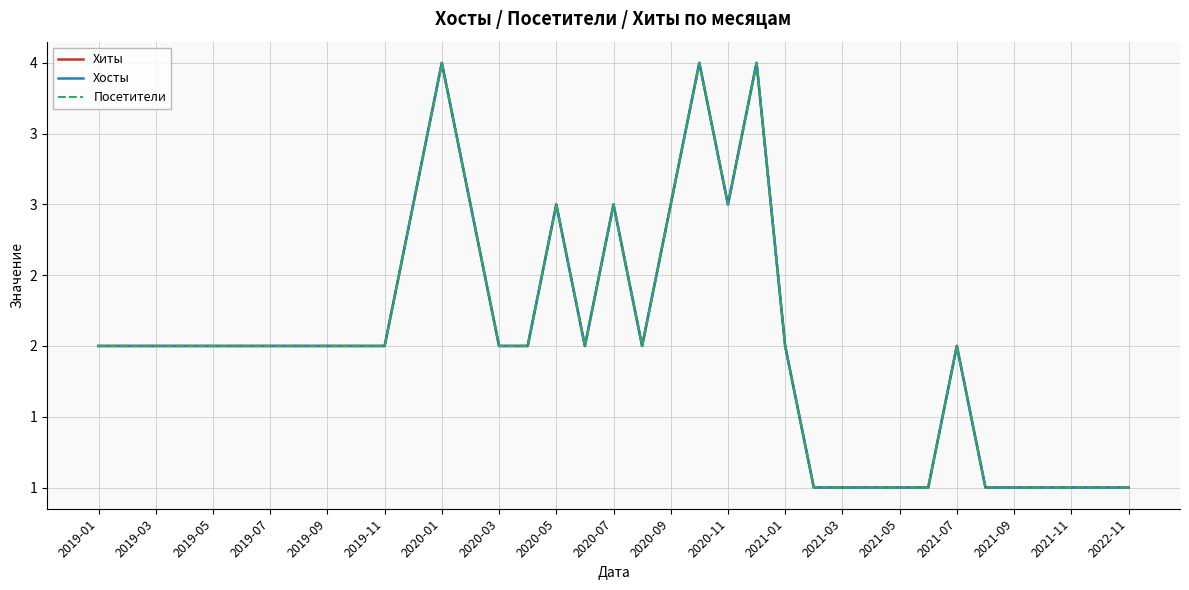

True or false: Посетители and Хиты cross at least once.

False